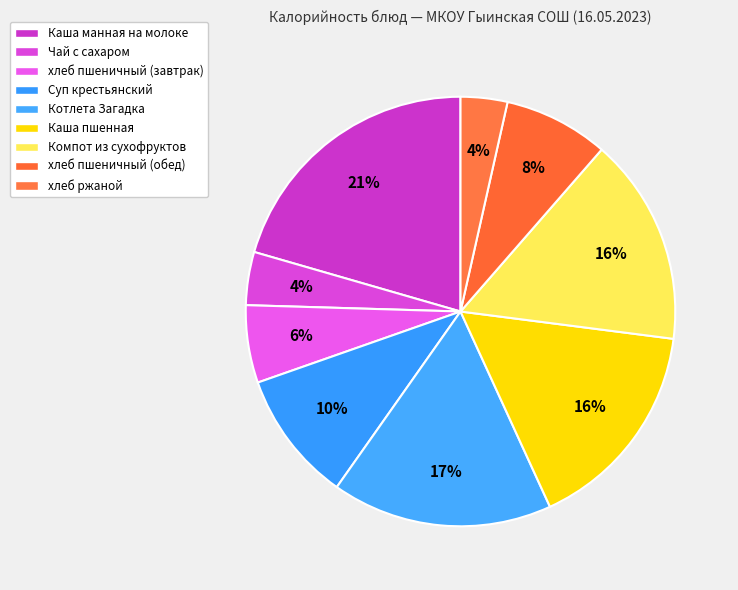

What percentage do Суп крестьянский and Компот из сухофруктов together represent?

25.5%